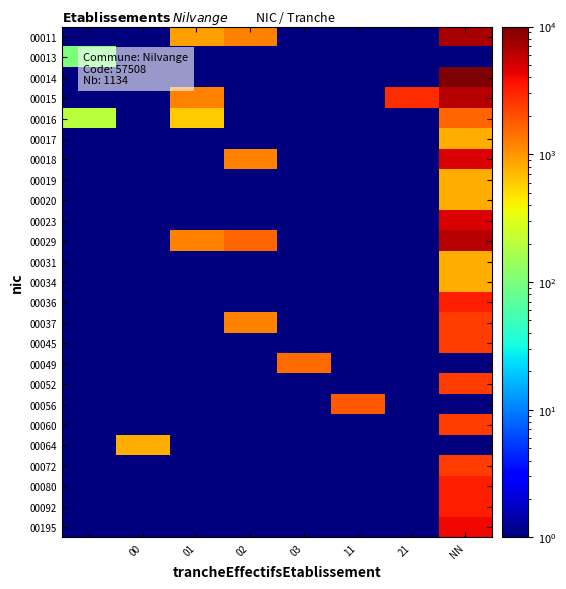

Reading left to right, extract all data points from this chart.

00011: 0.5	0.5	900.0	1200.0	0.5	0.5	0.5	7200.0
00013: 100.0	0.5	0.5	0.5	0.5	0.5	0.5	0.5
00014: 0.5	0.5	0.5	0.5	0.5	0.5	0.5	12800.0
00015: 0.5	0.5	1200.0	0.5	0.5	0.5	2800.0	6400.0
00016: 200.0	0.5	600.0	0.5	0.5	0.5	0.5	1600.0
00017: 0.5	0.5	0.5	0.5	0.5	0.5	0.5	800.0
00018: 0.5	0.5	0.5	1200.0	0.5	0.5	0.5	4800.0
00019: 0.5	0.5	0.5	0.5	0.5	0.5	0.5	800.0
00020: 0.5	0.5	0.5	0.5	0.5	0.5	0.5	800.0
00023: 0.5	0.5	0.5	0.5	0.5	0.5	0.5	4800.0
00029: 0.5	0.5	1200.0	1600.0	0.5	0.5	0.5	6400.0
00031: 0.5	0.5	0.5	0.5	0.5	0.5	0.5	800.0
00034: 0.5	0.5	0.5	0.5	0.5	0.5	0.5	800.0
00036: 0.5	0.5	0.5	0.5	0.5	0.5	0.5	3200.0
00037: 0.5	0.5	0.5	1200.0	0.5	0.5	0.5	2400.0
00045: 0.5	0.5	0.5	0.5	0.5	0.5	0.5	2400.0
00049: 0.5	0.5	0.5	0.5	1500.0	0.5	0.5	0.5
00052: 0.5	0.5	0.5	0.5	0.5	0.5	0.5	2400.0
00056: 0.5	0.5	0.5	0.5	0.5	1800.0	0.5	0.5
00060: 0.5	0.5	0.5	0.5	0.5	0.5	0.5	2400.0
00064: 0.5	800.0	0.5	0.5	0.5	0.5	0.5	0.5
00072: 0.5	0.5	0.5	0.5	0.5	0.5	0.5	2400.0
00080: 0.5	0.5	0.5	0.5	0.5	0.5	0.5	3200.0
00092: 0.5	0.5	0.5	0.5	0.5	0.5	0.5	3200.0
00195: 0.5	0.5	0.5	0.5	0.5	0.5	0.5	4000.0